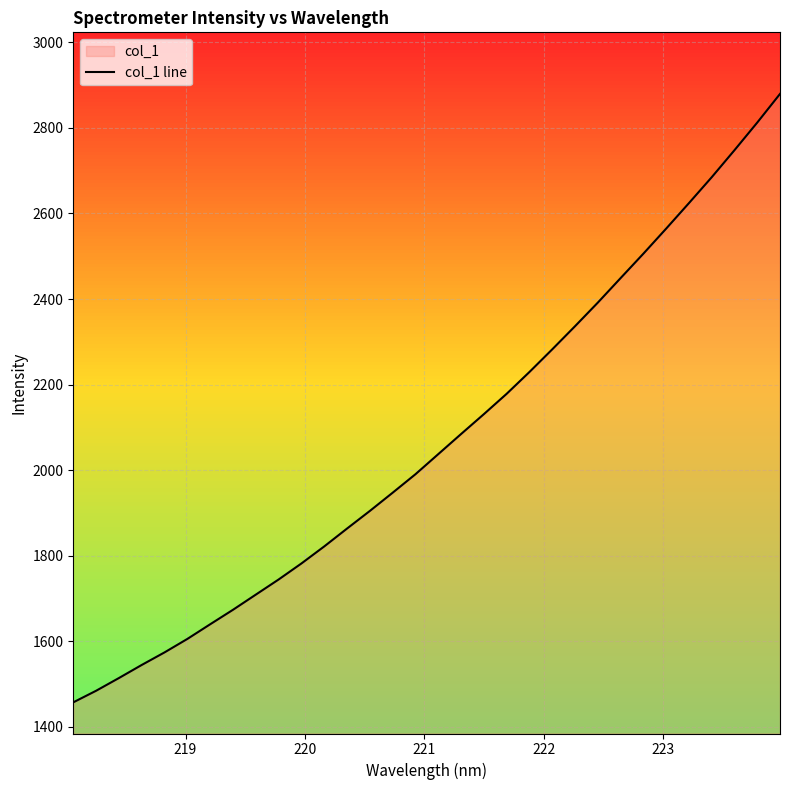

Reading left to right, what are all the values shown in this chart?

1457.2	1484.2	1514.0	1544.6	1574.0	1605.5	1639.7	1673.6	1709.0	1744.4	1781.9	1821.7	1863.5	1904.7	1947.3	1990.5	2037.5	2084.4	2130.9	2178.5	2229.5	2282.4	2336.5	2391.6	2448.9	2506.0	2564.6	2624.2	2684.7	2747.9	2812.5	2879.5